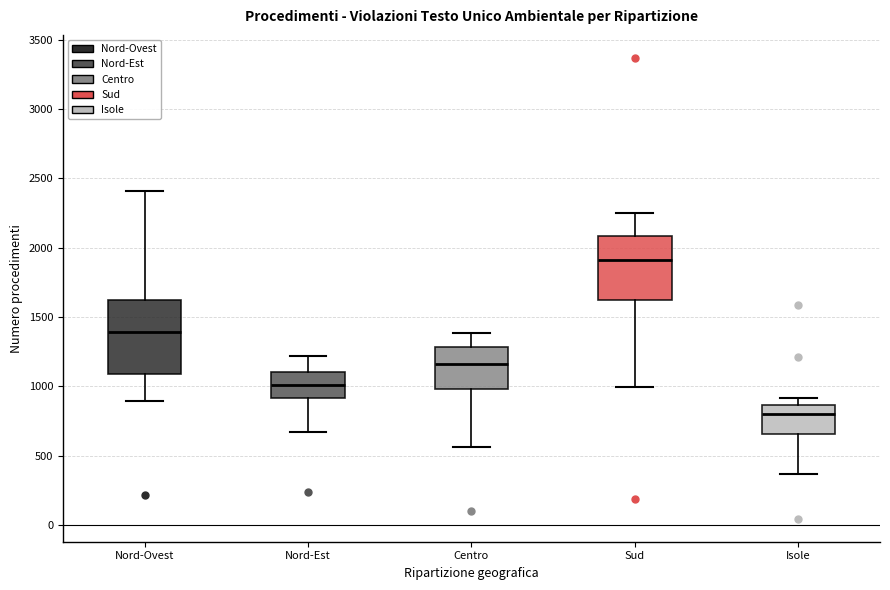

Which box's median line is the lowest?

Isole